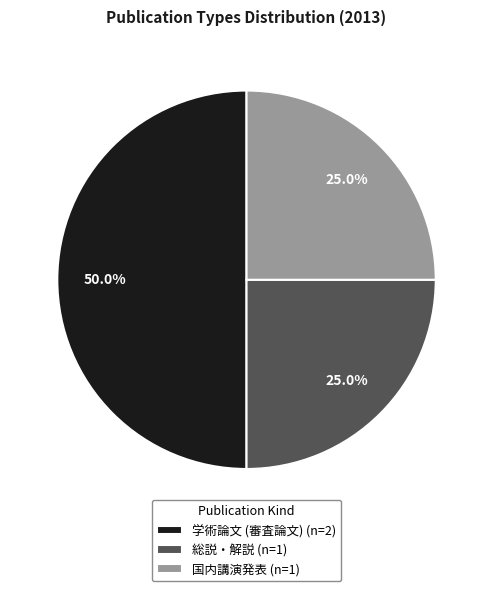

How much of the chart is everything except 国内講演発表 (n=1)?

75.0%